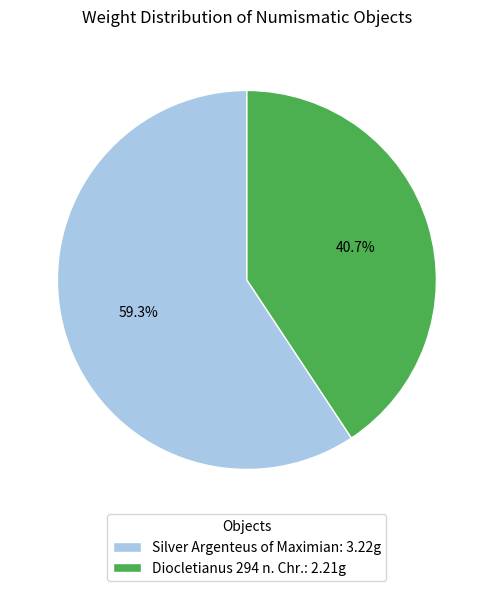

Which slice represents more than half of the pie?

Silver Argenteus of Maximian